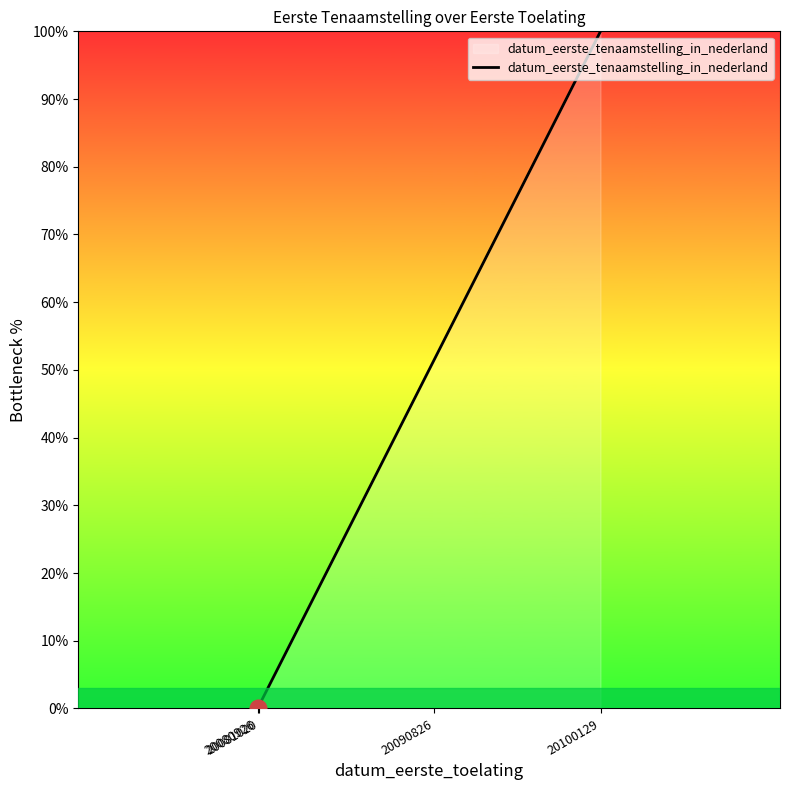

What is the difference between the maximum and minimum values?

100.0